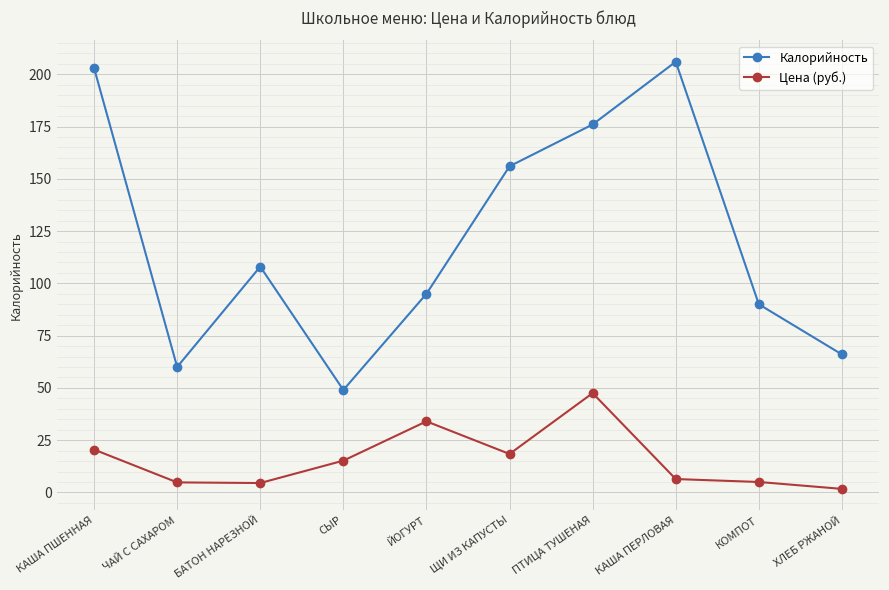

At which label does Калорийность first exceed 108?

КАША ПШЕННАЯ